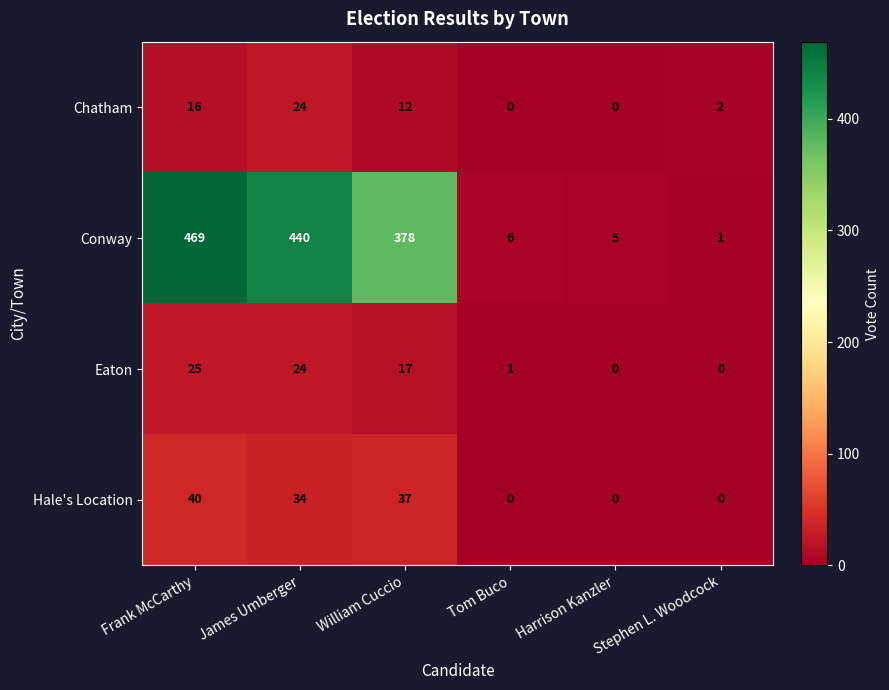

What is the highest value of the Eaton series?

25